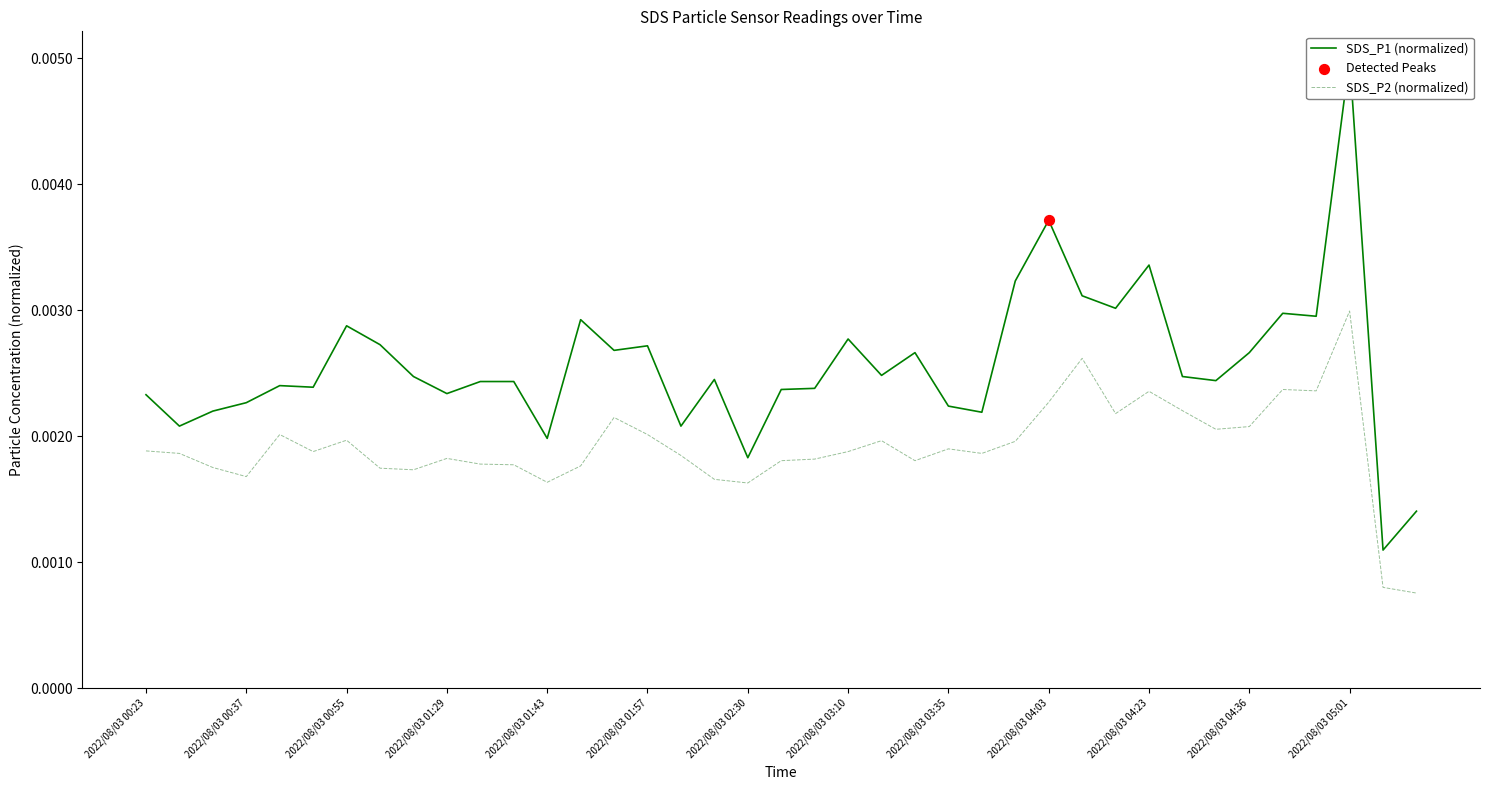

Which series reaches the maximum Y coordinate?

SDS_P1